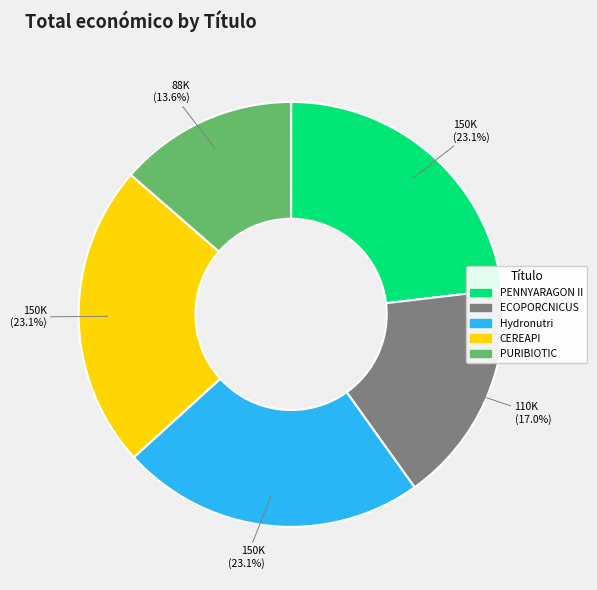

Approximately how many times larger is the value at Hydronutri compared to ECOPORCNICUS?

1.4